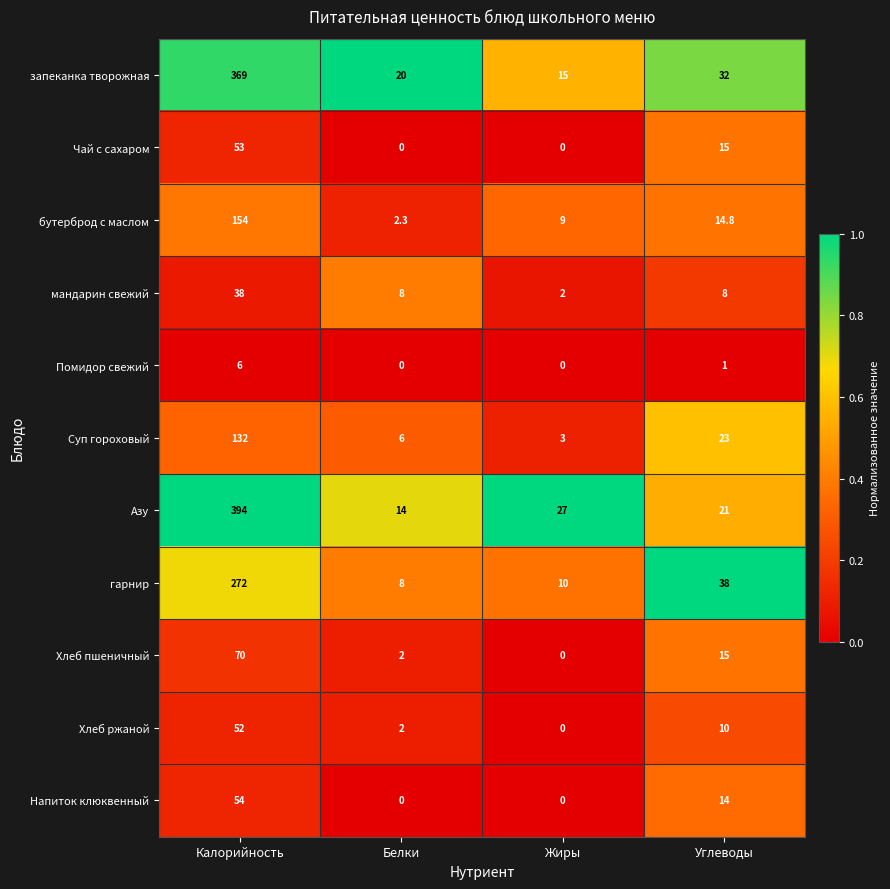

What is the sum of all Хлеб ржаной values?

64.0